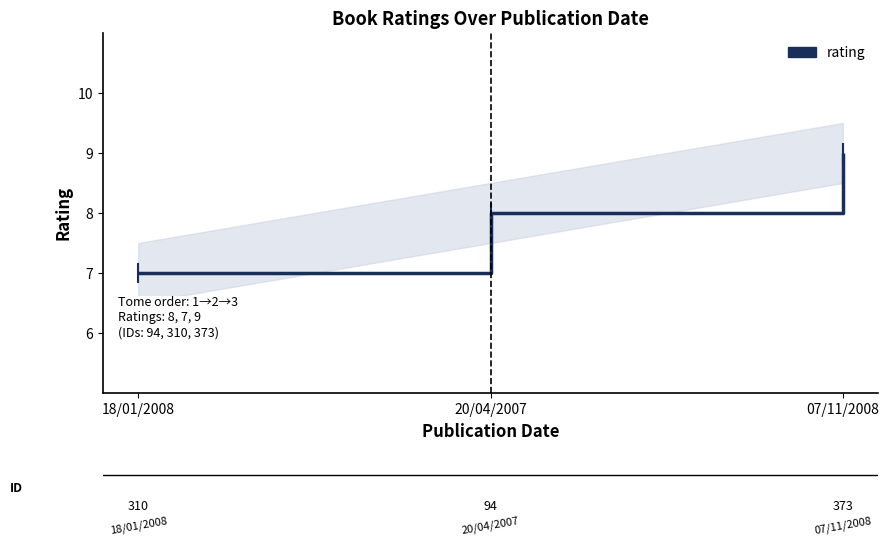

List the labels in order of value, smallest first.

18/01/2008, 20/04/2007, 07/11/2008